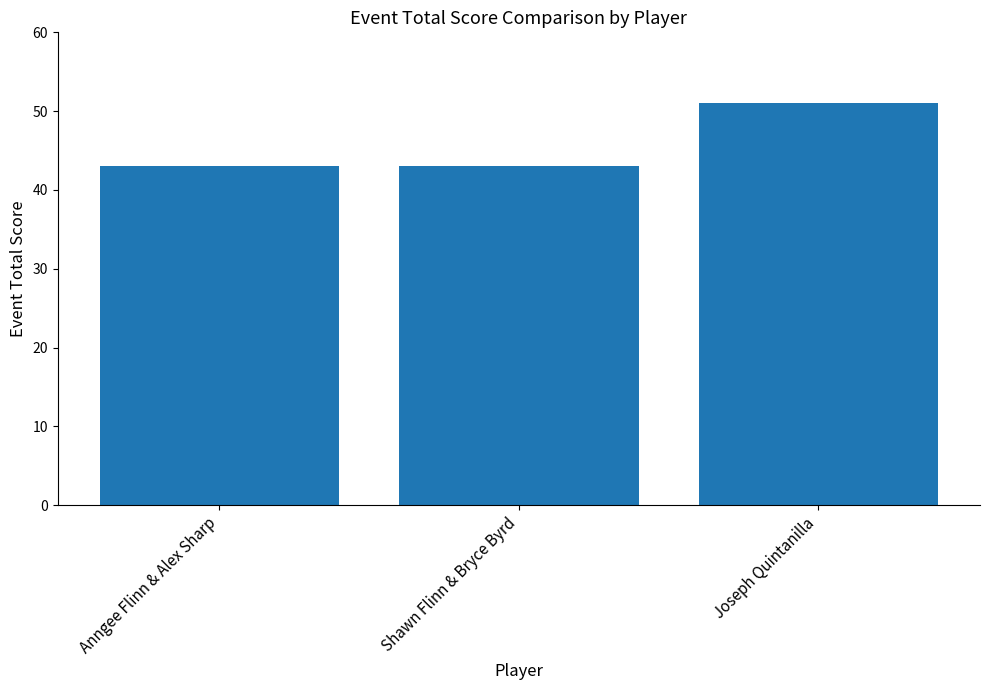

What is the smallest value displayed?

43